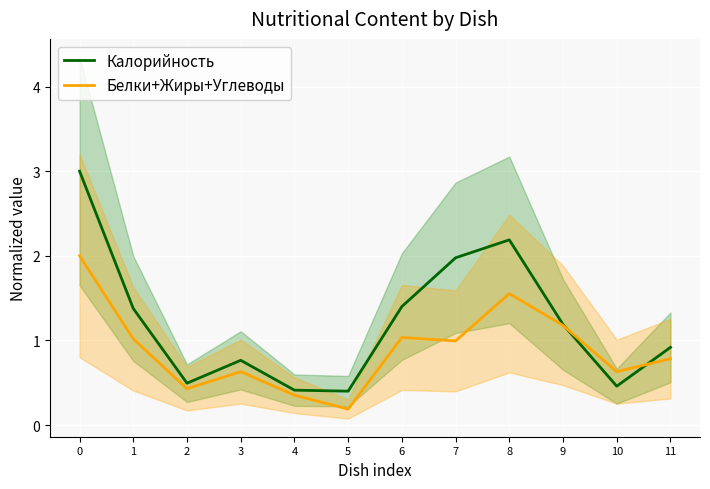

At which category does Калорийность reach its first local valley?

2